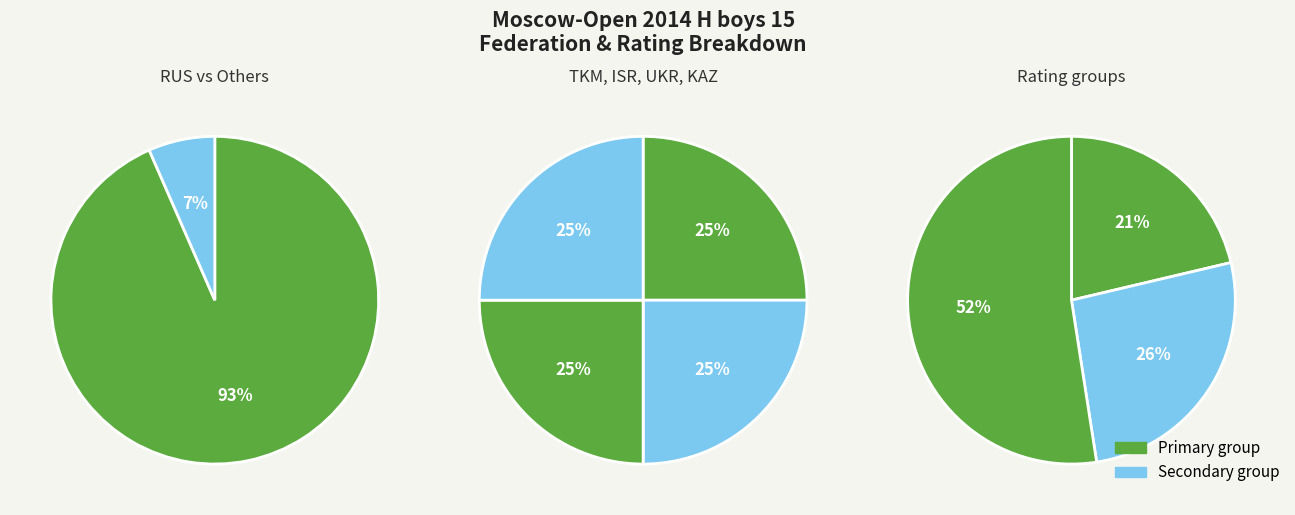

Combined, do UKR and Other account for over 50%?

No